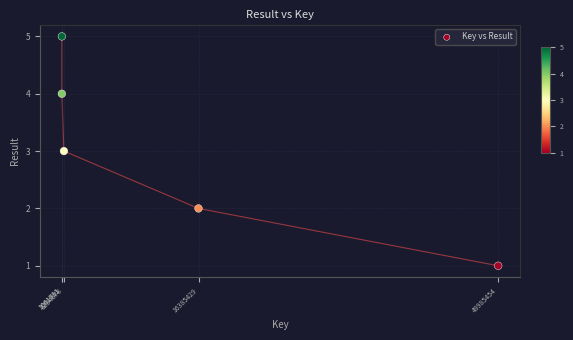

What is the range of X values (max minus min)?

48923773